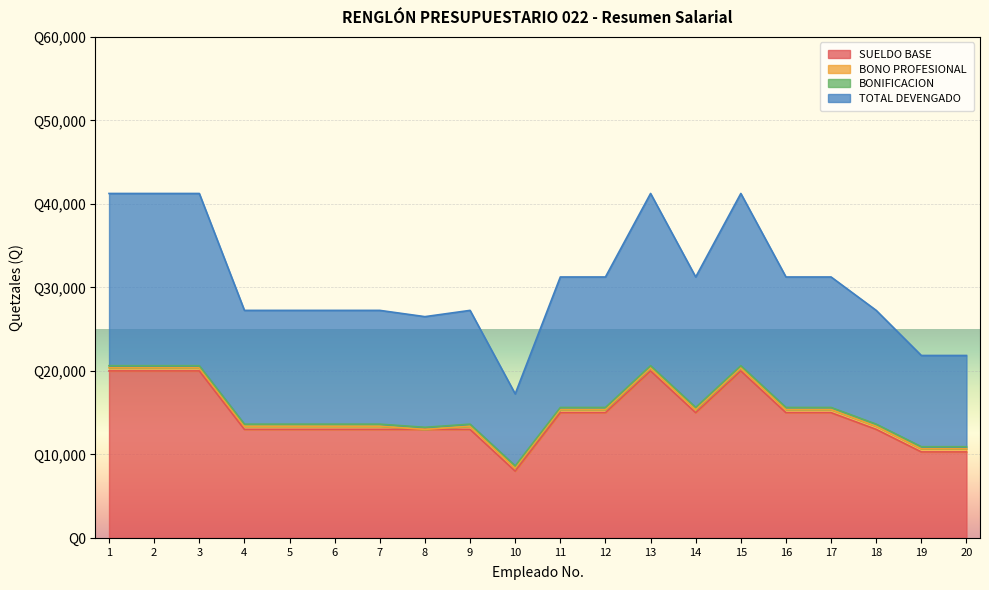

Which category has the lowest value in the SUELDO BASE series?

10